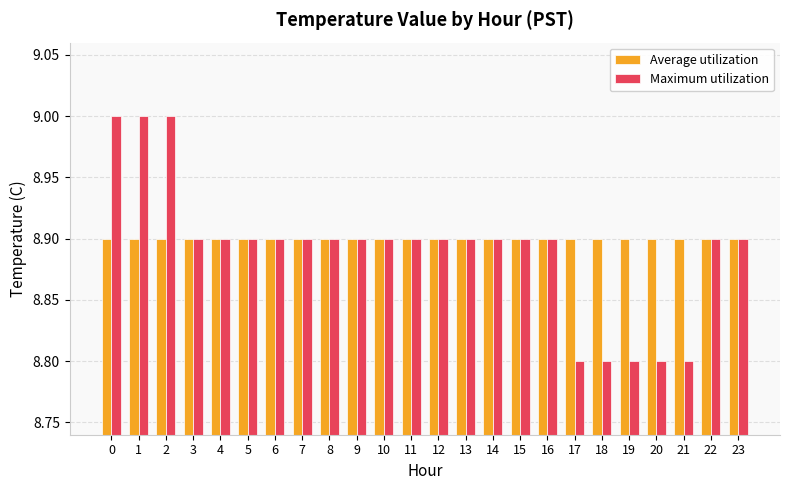

Read the Average utilization value at 14.

8.9